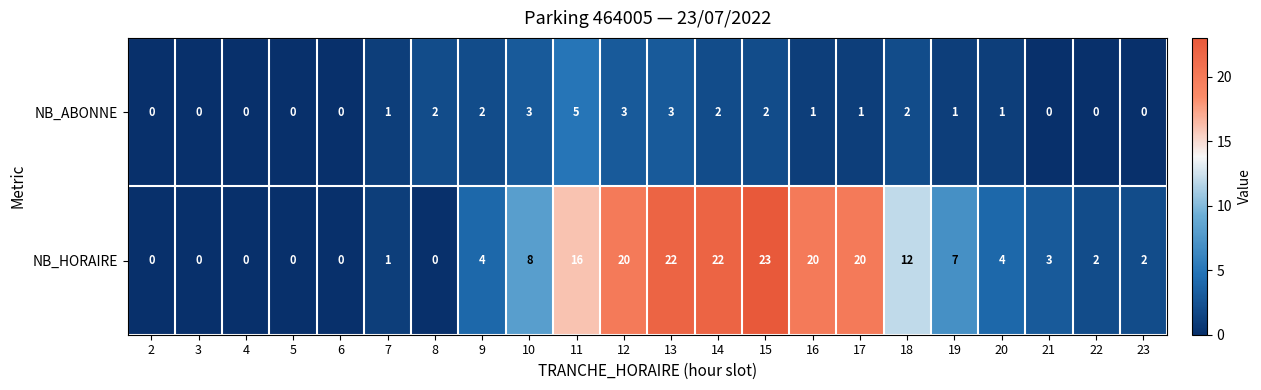

Which series changed the most between 4 and 13?

NB_HORAIRE